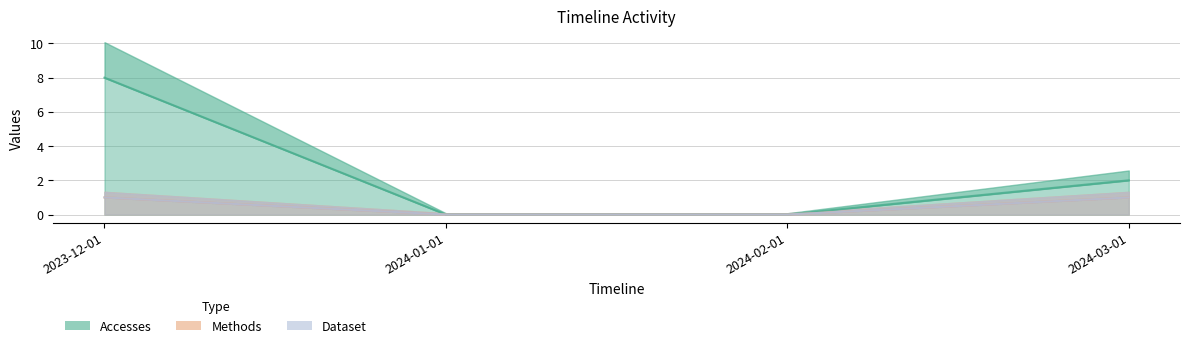

What is the label of the 4th point from the left?

2024-03-01